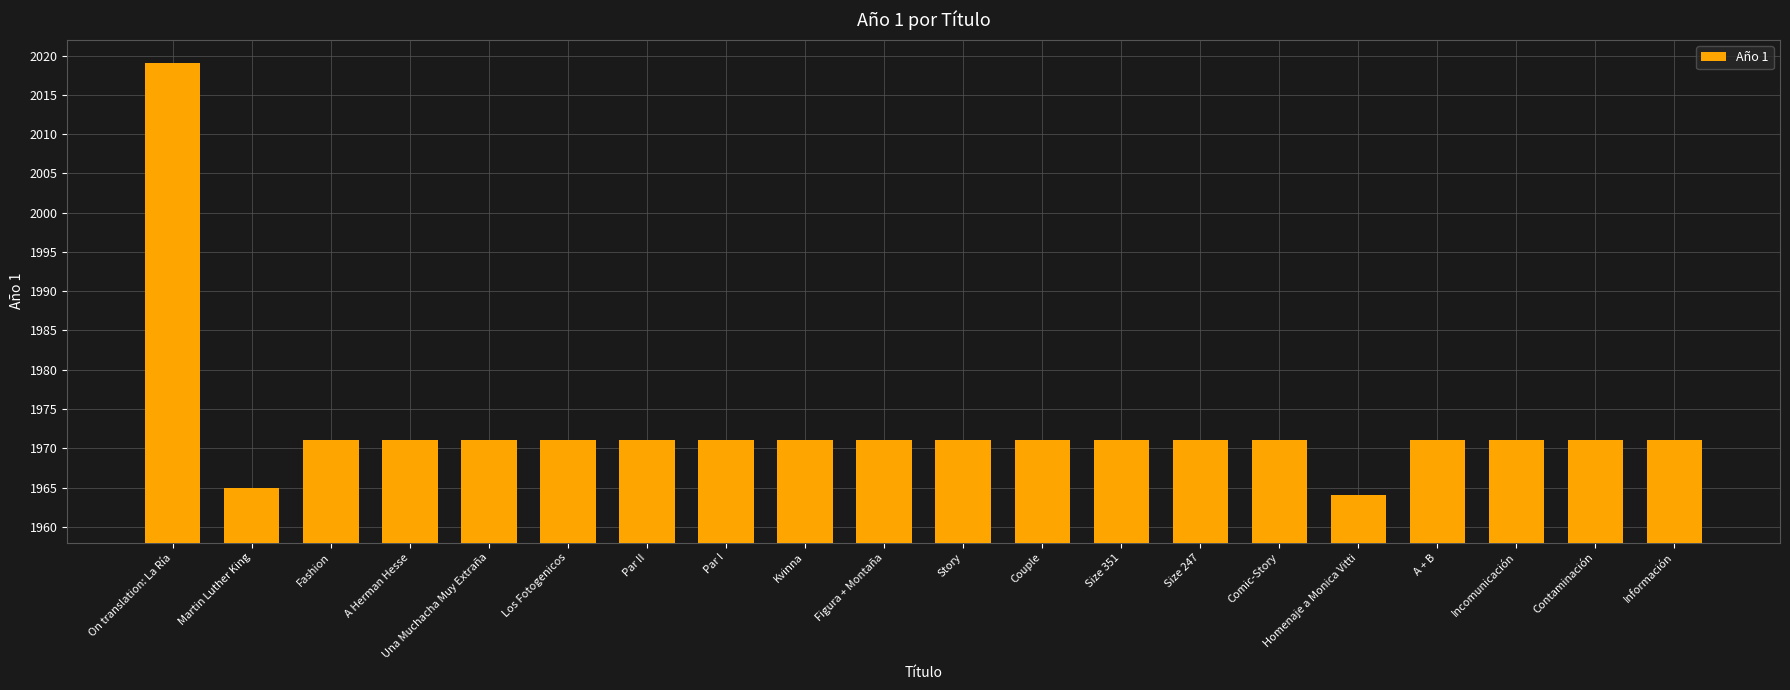

Reading right to left, transcribe all the data shown in this chart.

1971	1971	1971	1971	1964	1971	1971	1971	1971	1971	1971	1971	1971	1971	1971	1971	1971	1971	1965	2019